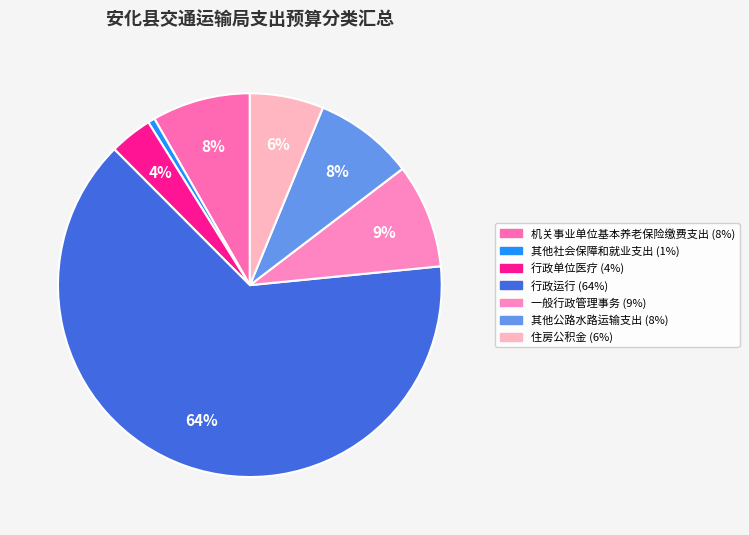

Rank the categories by value from lowest to highest.

其他社会保障和就业支出, 行政单位医疗, 住房公积金, 机关事业单位基本养老保险缴费支出, 其他公路水路运输支出, 一般行政管理事务, 行政运行